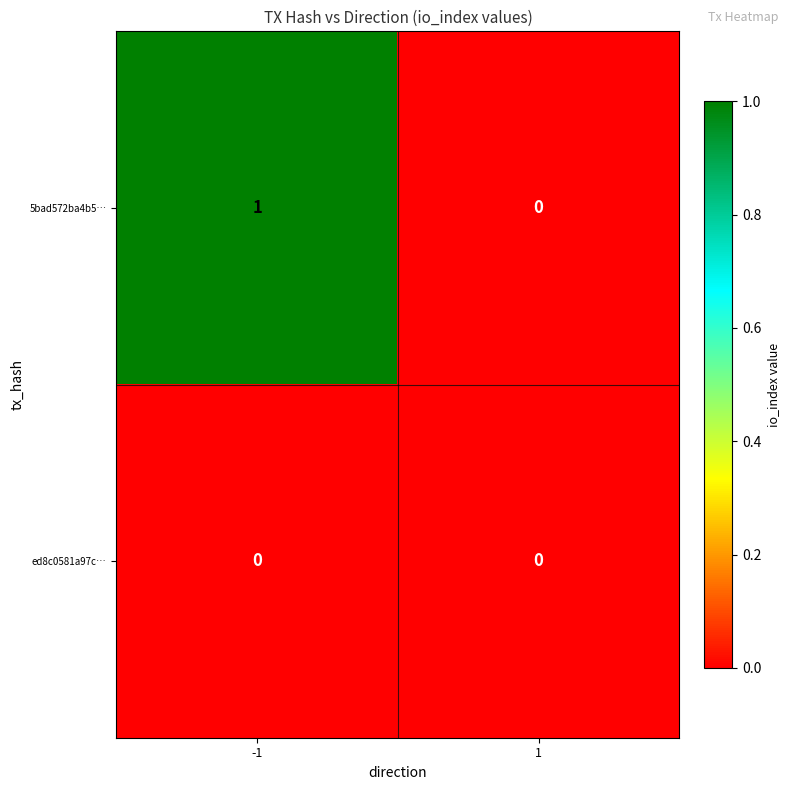

Is it true that 5bad572ba4b5… equals 0 at -1?

False